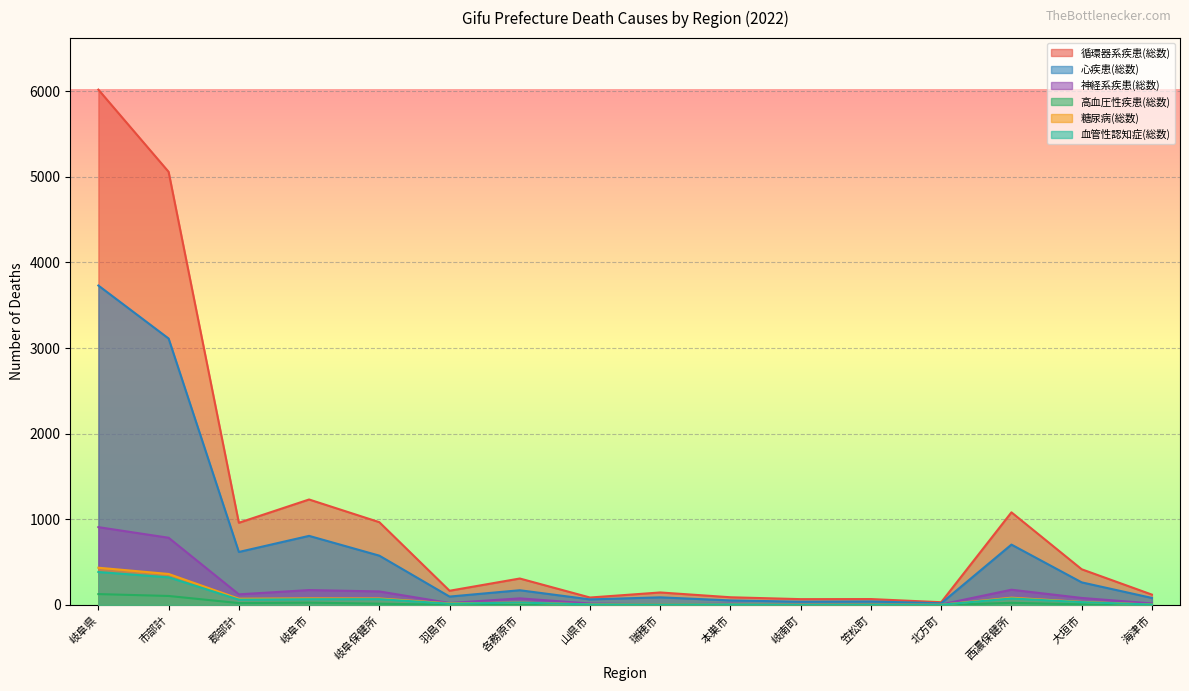

List the series in order of their peak value, highest first.

循環器系疾患(総数), 心疾患(総数), 神経系疾患(総数), 糖尿病(総数), 血管性認知症(総数), 高血圧性疾患(総数)